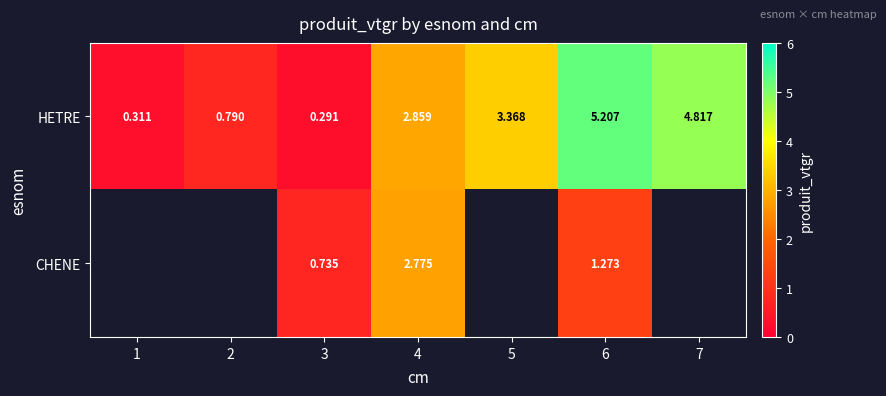

What is the difference between the CHENE values at 4 and 3?

2.0